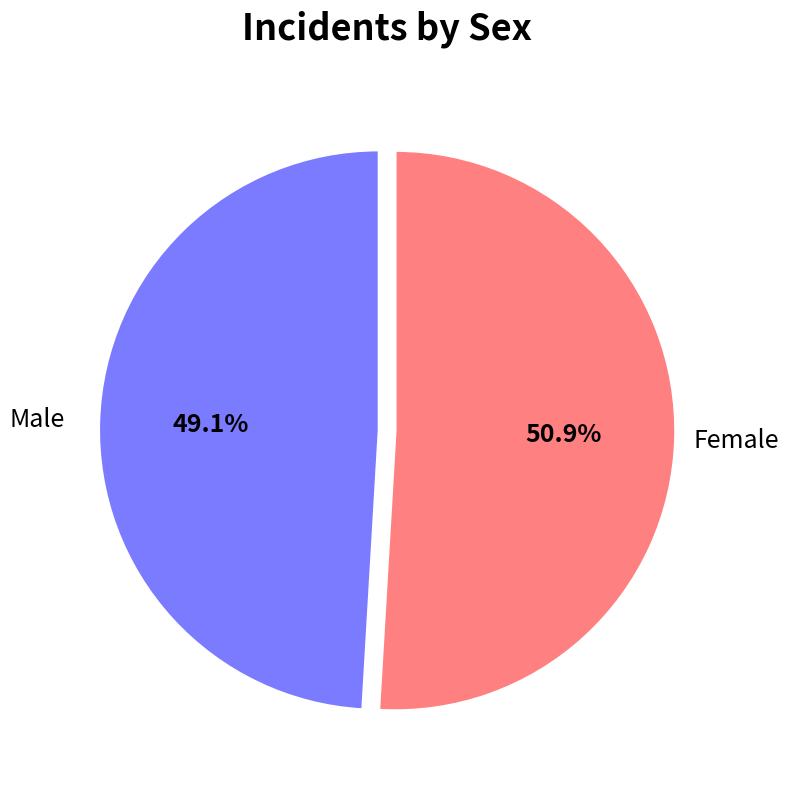

To the nearest percent, what is the average slice percentage?

50%